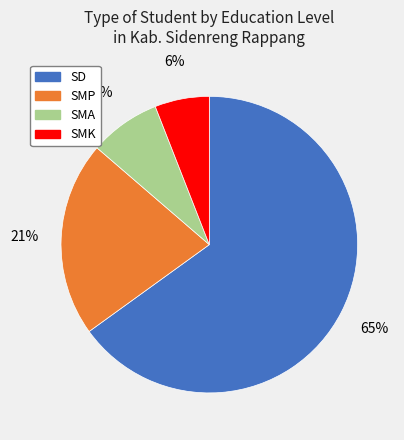

Between SMA and SD, which is larger?

SD